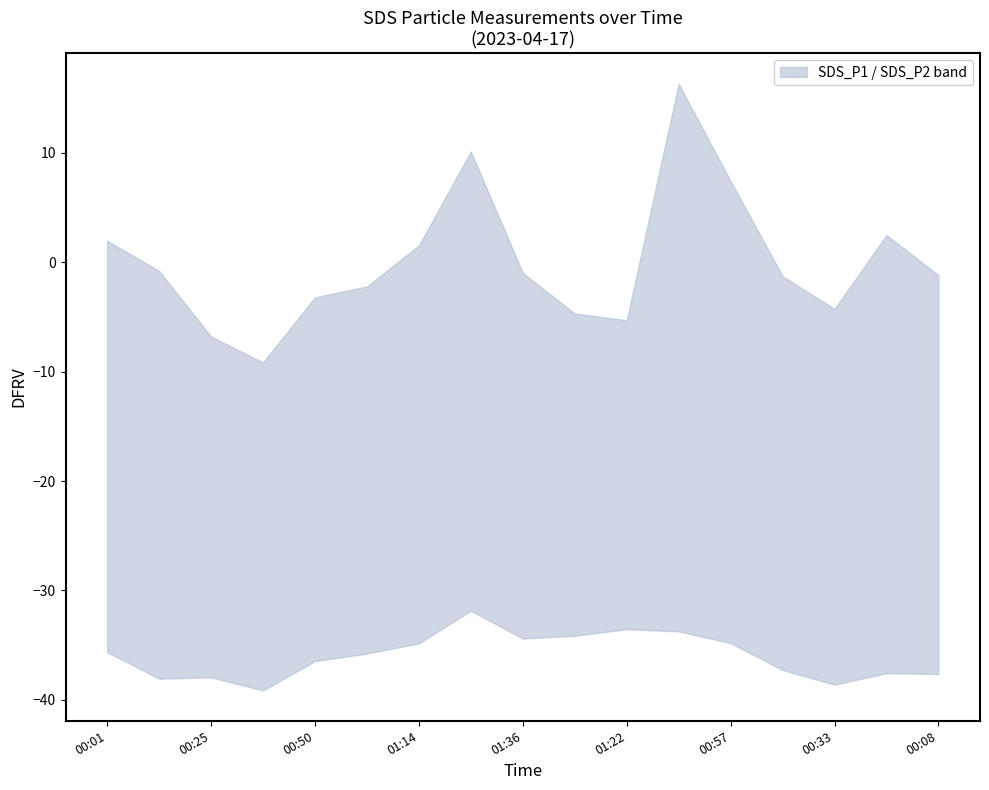

What is the label of the 13th point from the right?

00:50